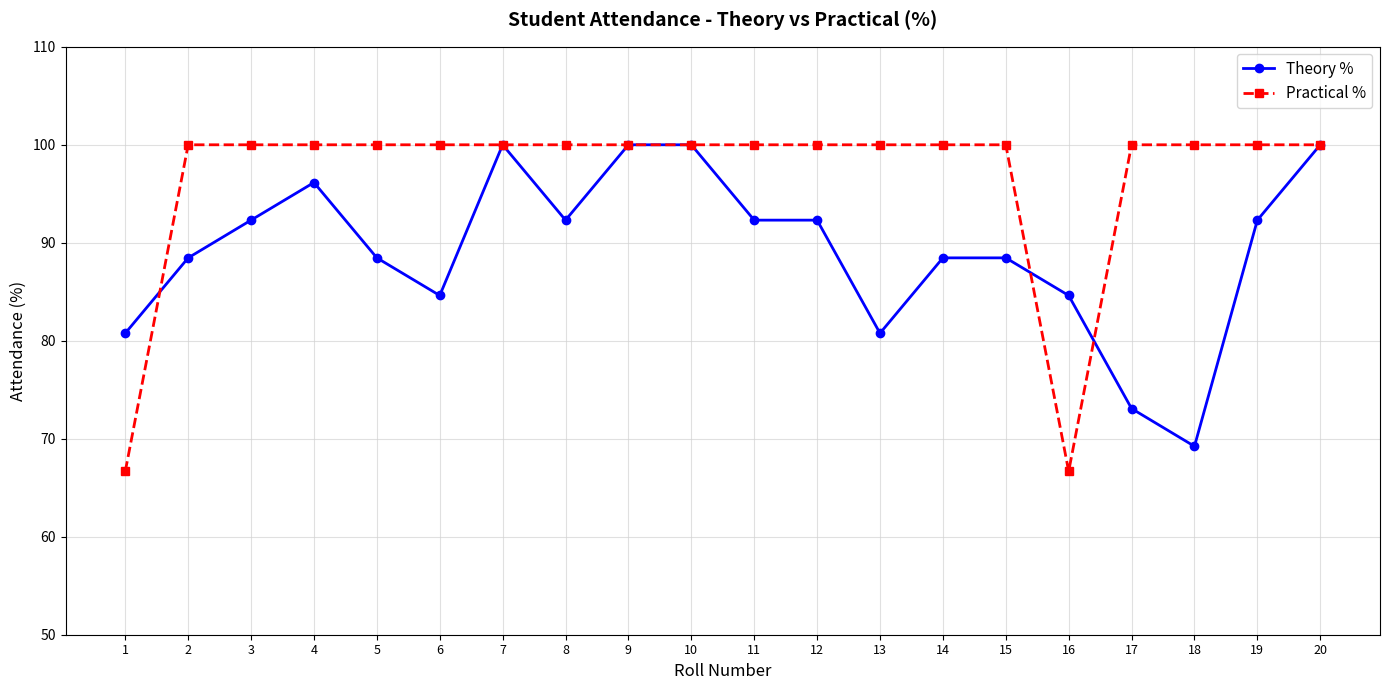

What are all the series names shown in the legend?

Theory %, Practical %